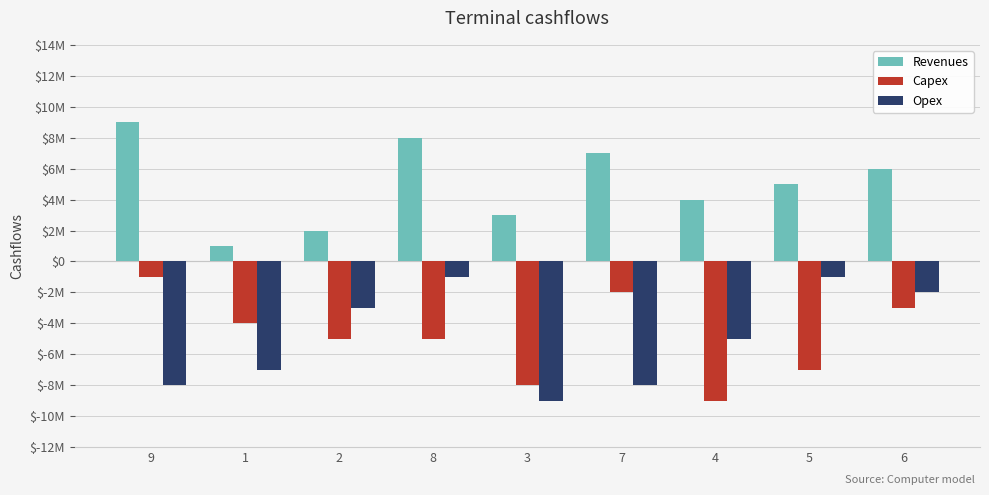

Are the bars horizontal?

No